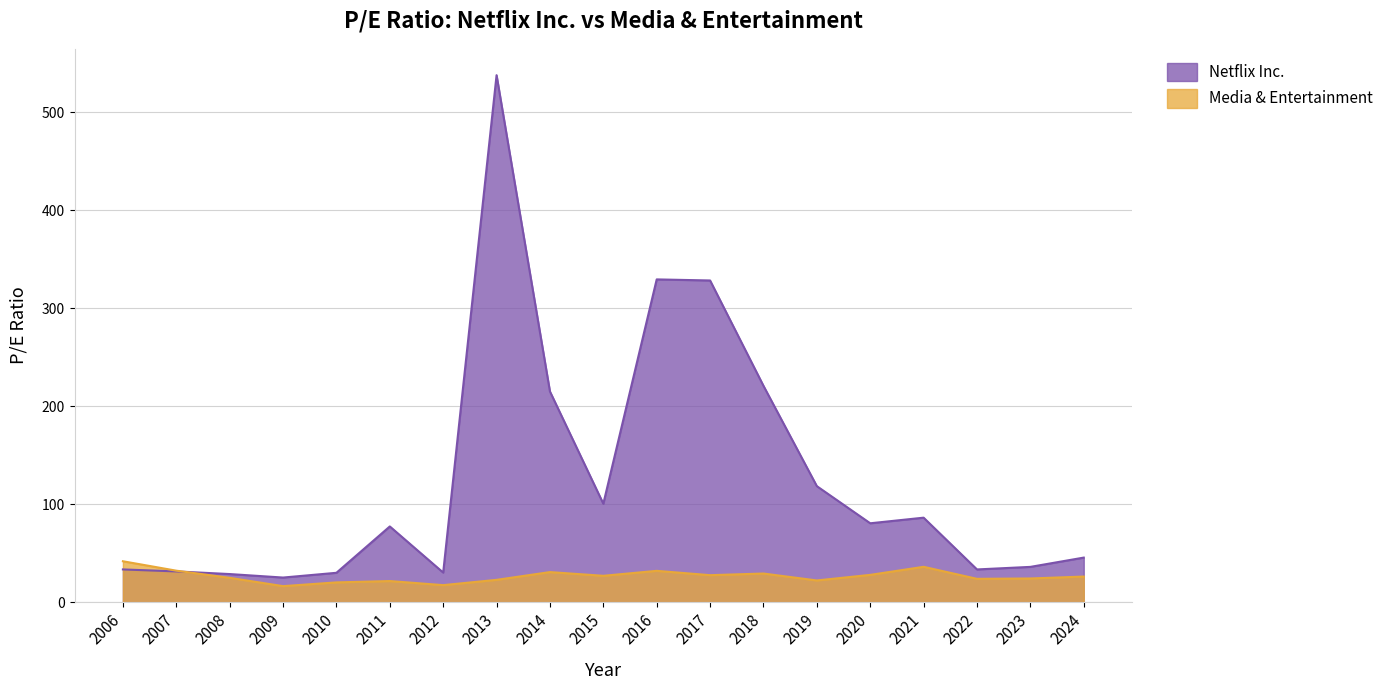

At which label does Netflix Inc. reach its minimum?

2009